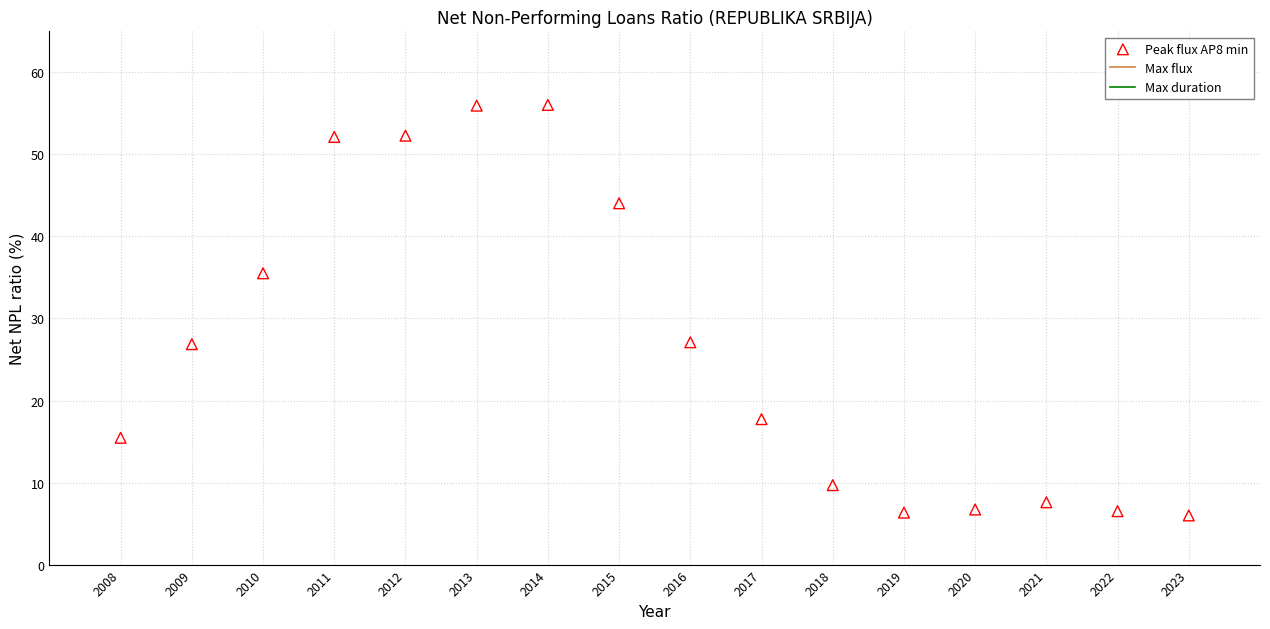

What is the range of X values (max minus min)?

15.0